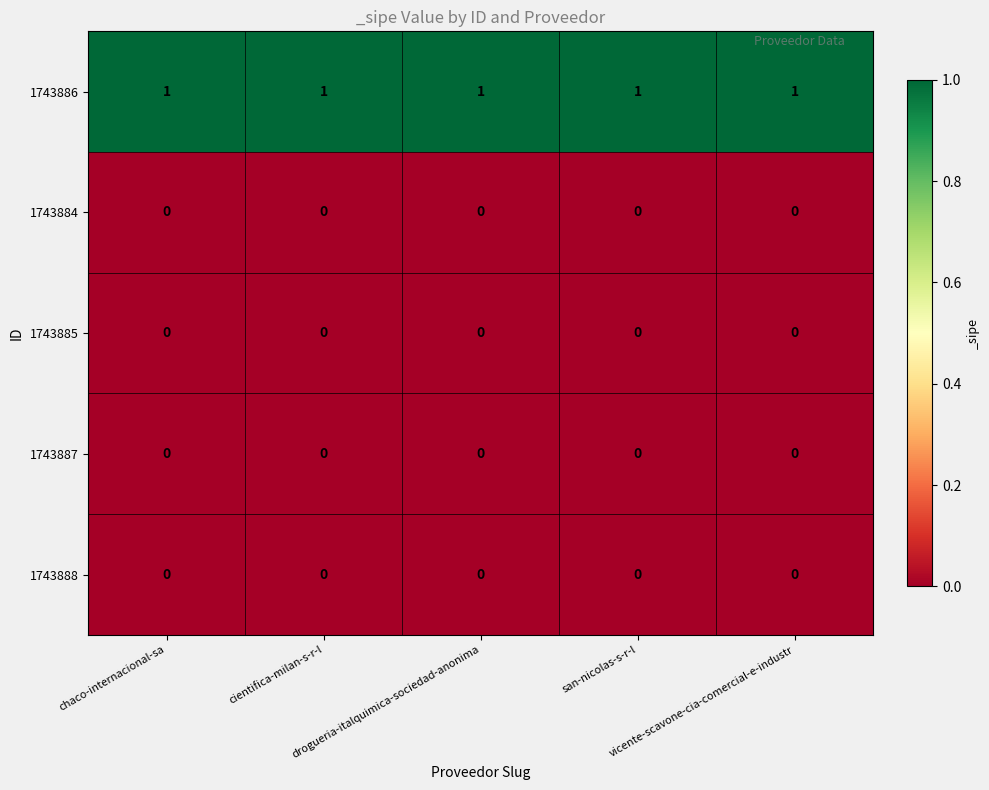

Which series has the largest total across all categories?

1743886